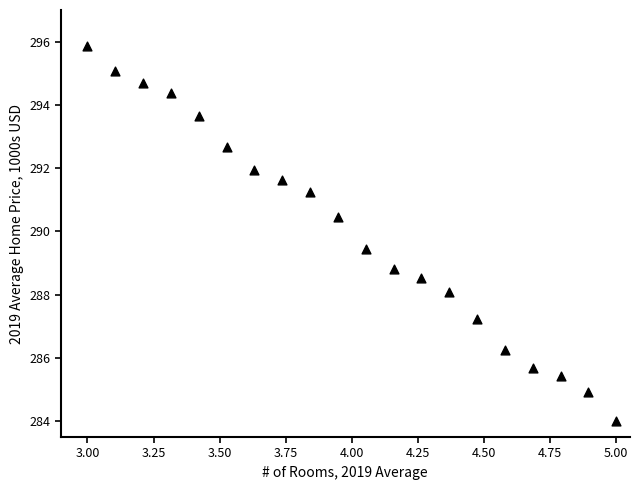

What Y value in the scatter plot is closest to 289?

288.8